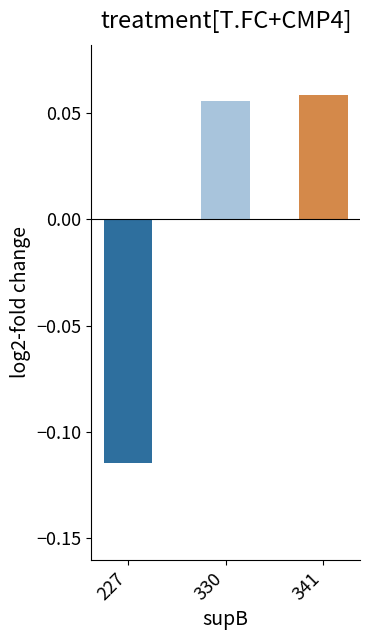

True or false: the data shows 0.1 at 330.

False